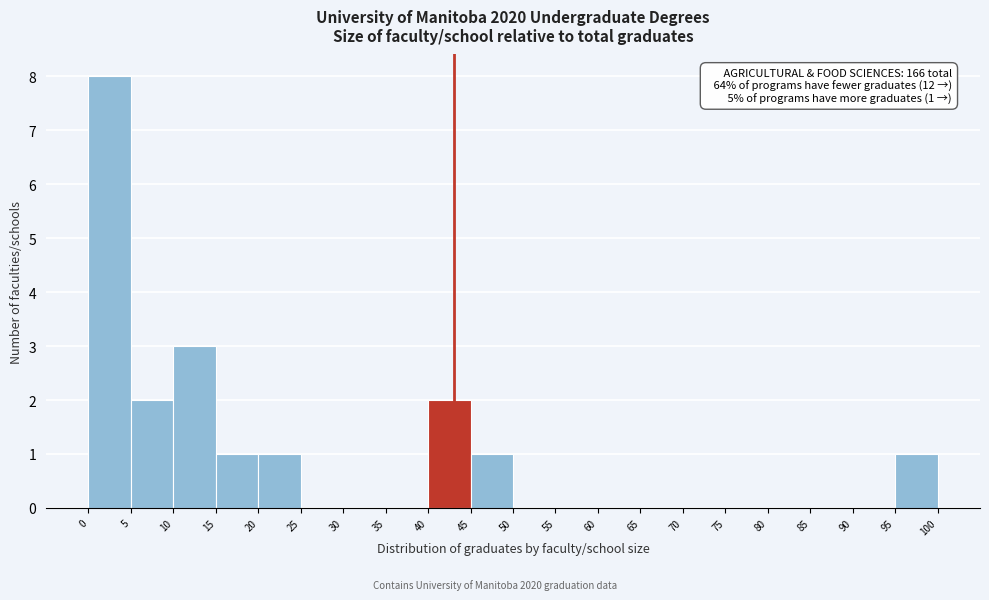

Which range on the x-axis has the tallest bar?

0 to 5